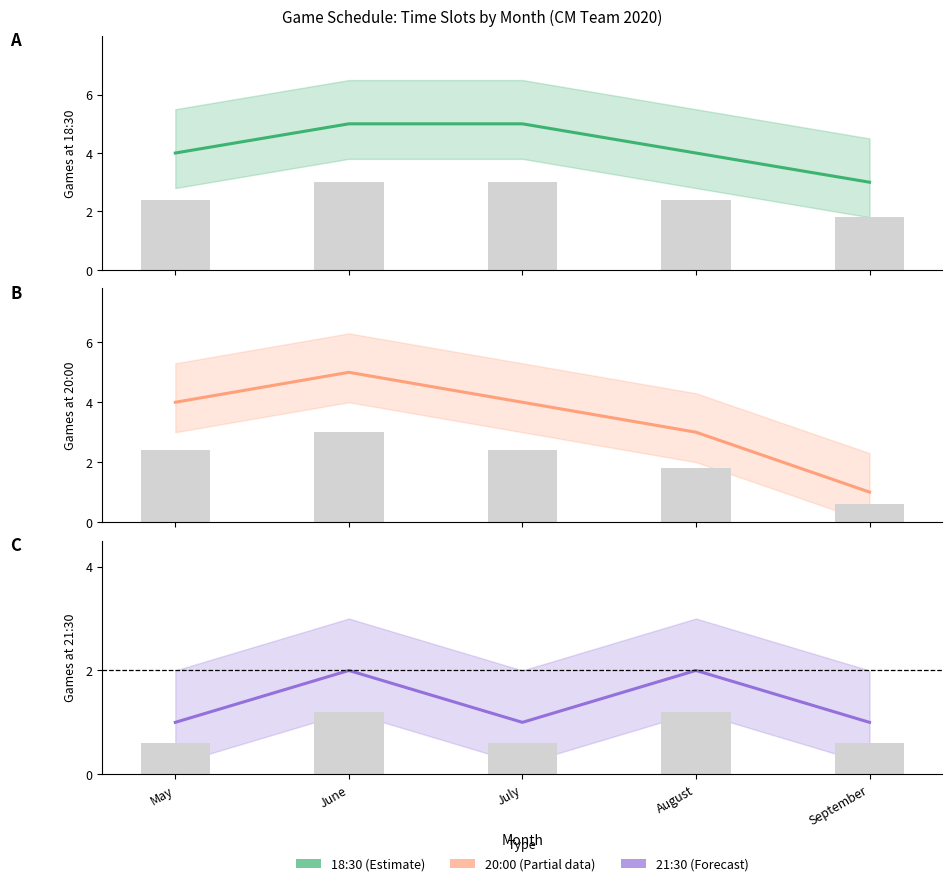

At how many categories does at least one series exceed 2?

5